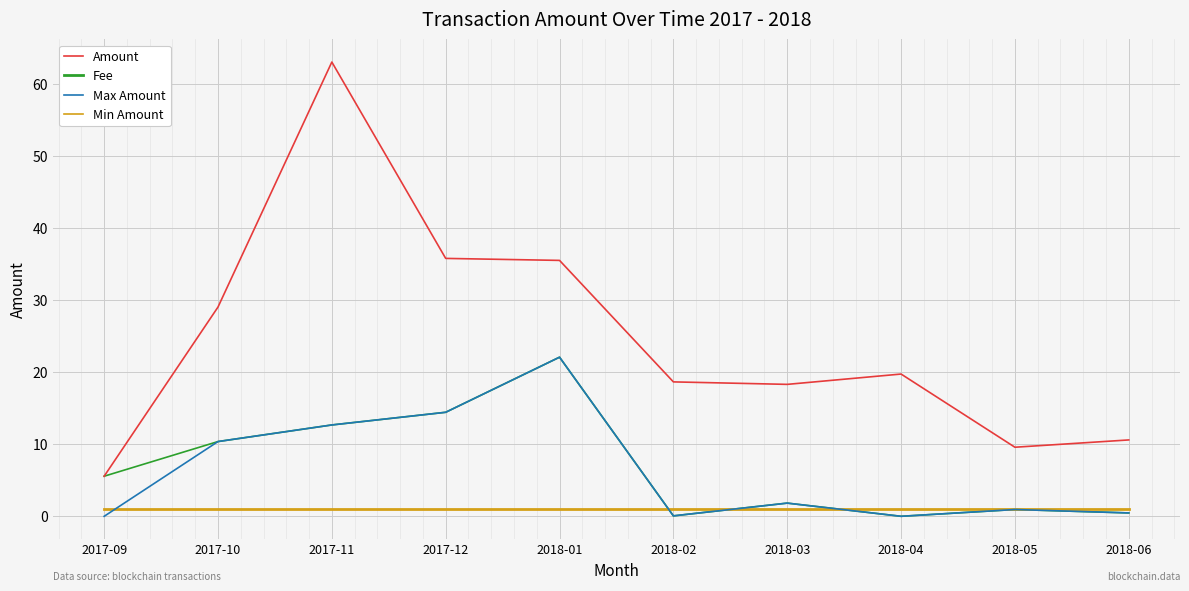

Where is Amount nearest to the value 11?

2017-10